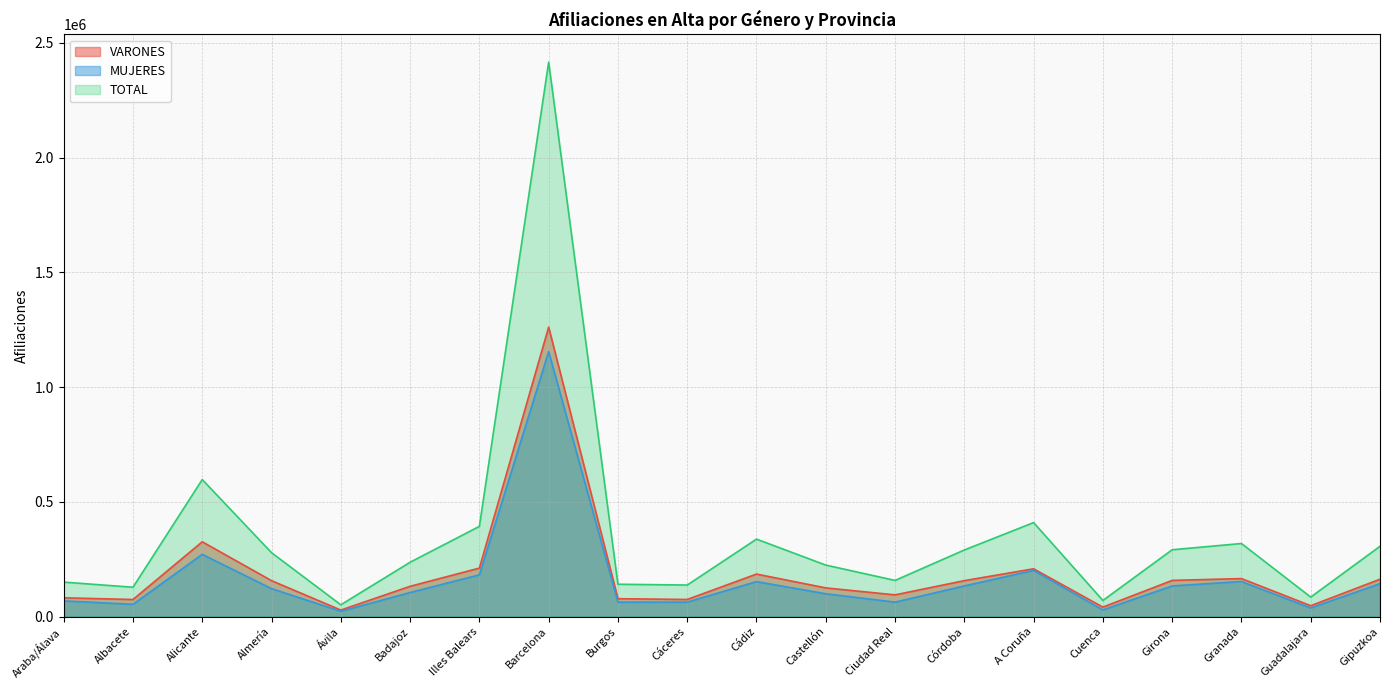

How many lines are shown in the chart?

3